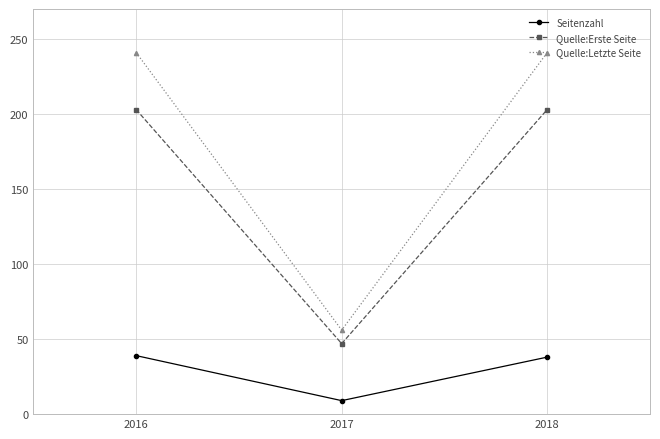

True or false: Quelle:Erste Seite has a value of 203 at 2016.

True